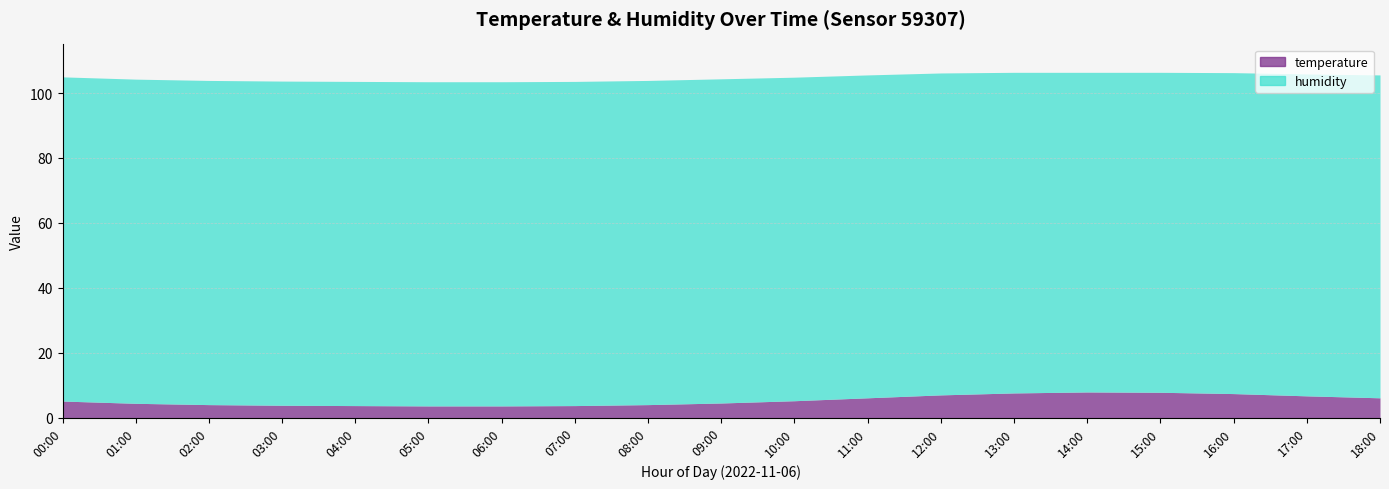

What is the spread (max minus min) of values at 16:00?

91.5